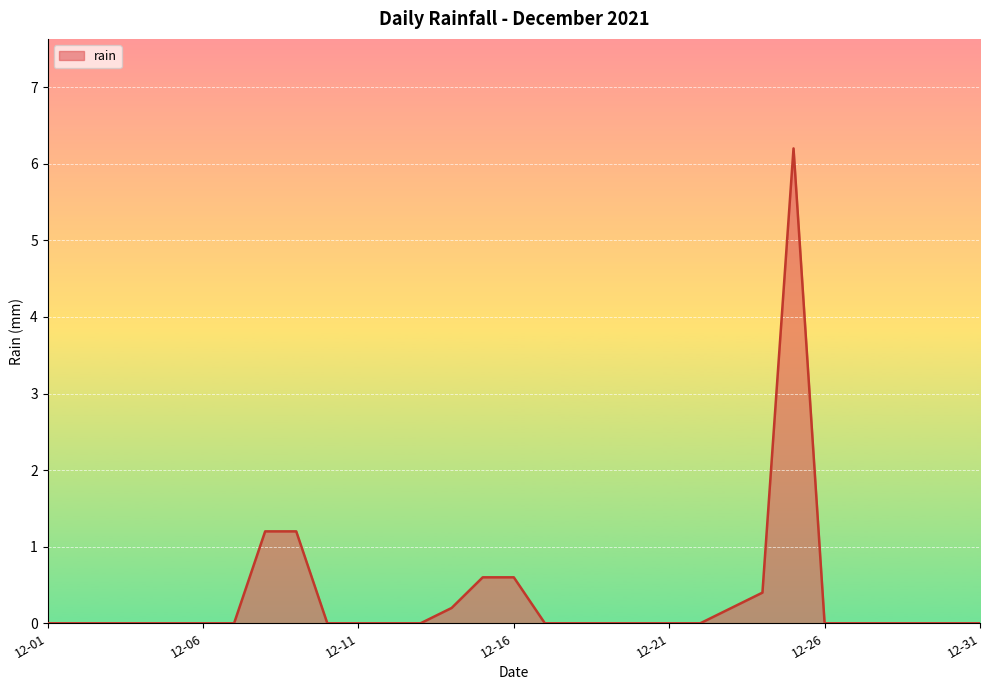

What is the greatest value displayed?

6.2